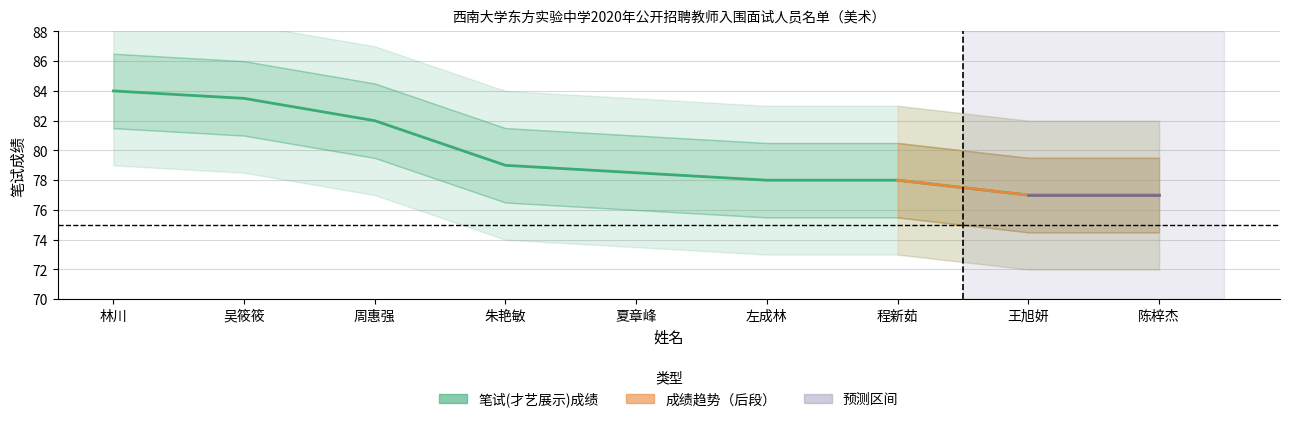

Rank the categories by value from highest to lowest.

林川, 吴筱筱, 周惠强, 朱艳敏, 夏章峰, 左成林, 程新茹, 王旭妍, 陈梓杰